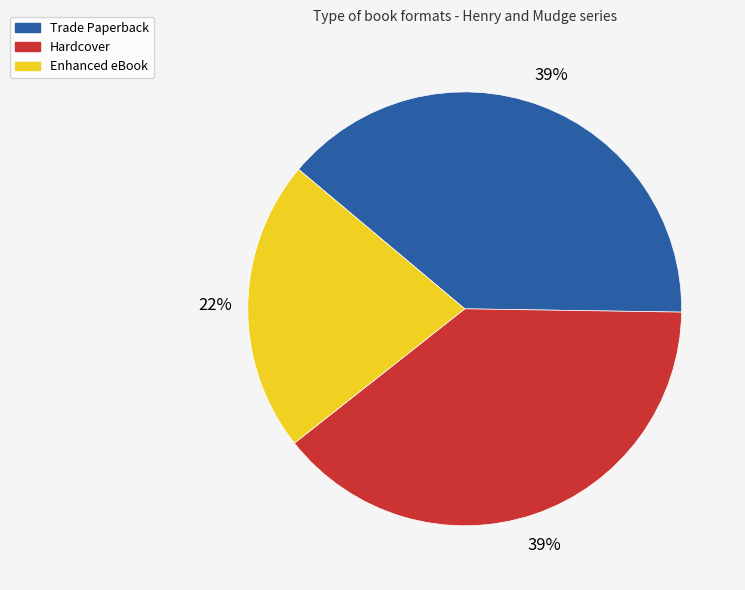

Which category has the smallest portion of the pie?

Enhanced eBook